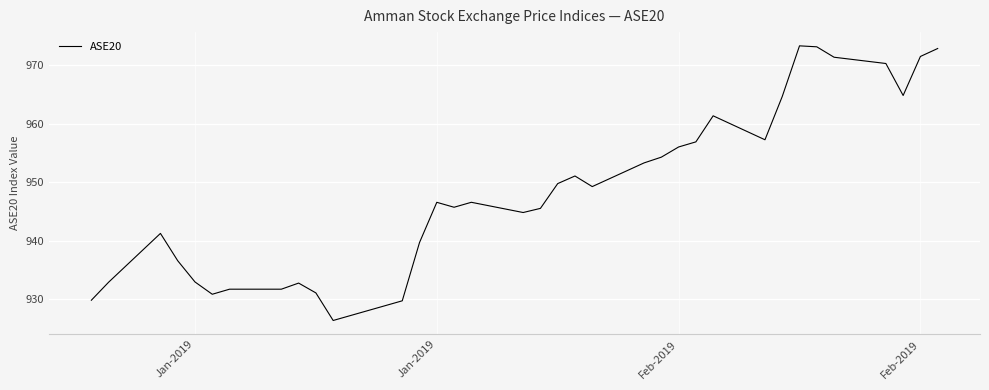

What is the difference between the maximum and minimum values?

47.0